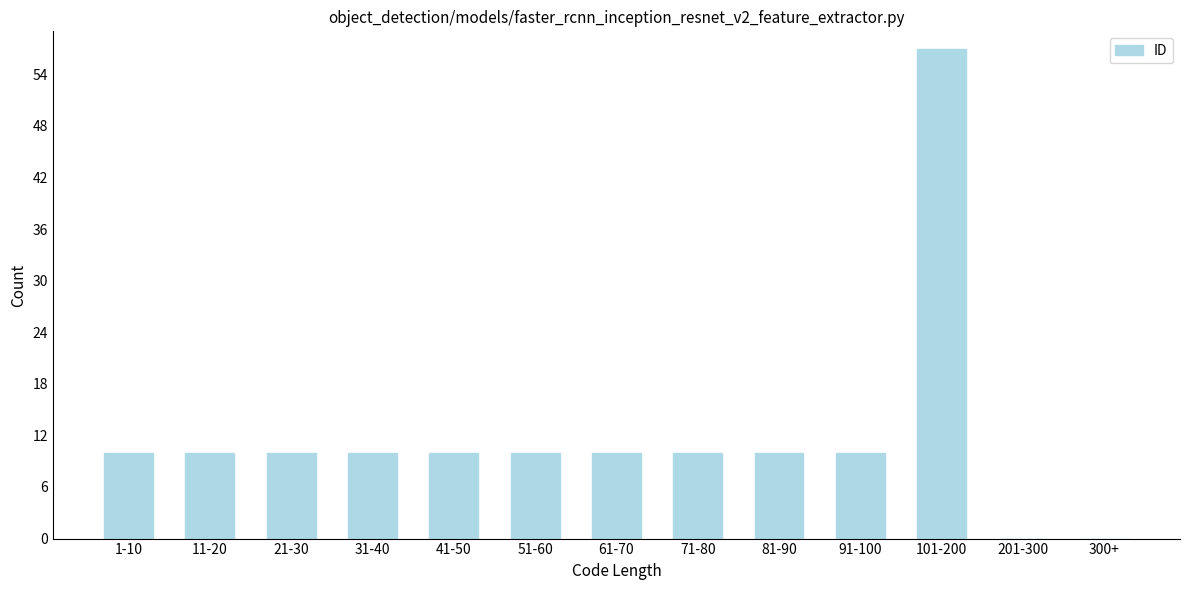

Reading right to left, what are all the values shown in this chart?

300+=0	201-300=0	101-200=57	91-100=10	81-90=10	71-80=10	61-70=10	51-60=10	41-50=10	31-40=10	21-30=10	11-20=10	1-10=10